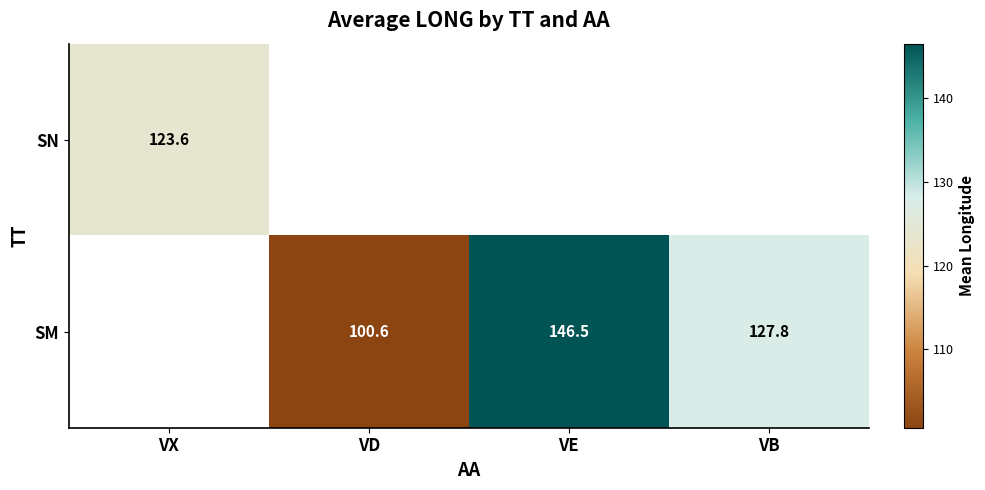

Is it true that SM equals 100.6 at VD?

True